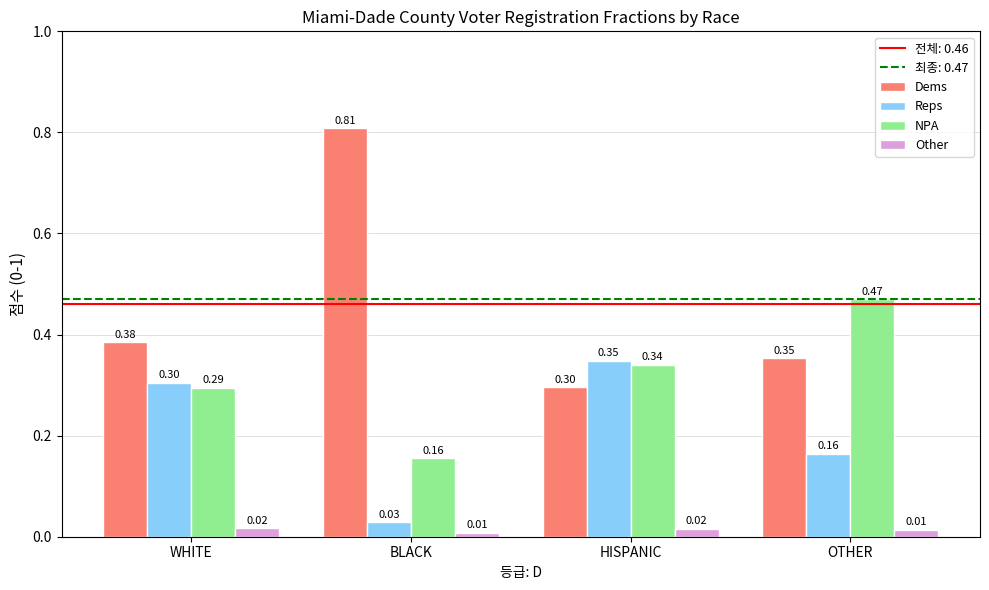

The value of NPA at HISPANIC is 0.5. True or false?

False